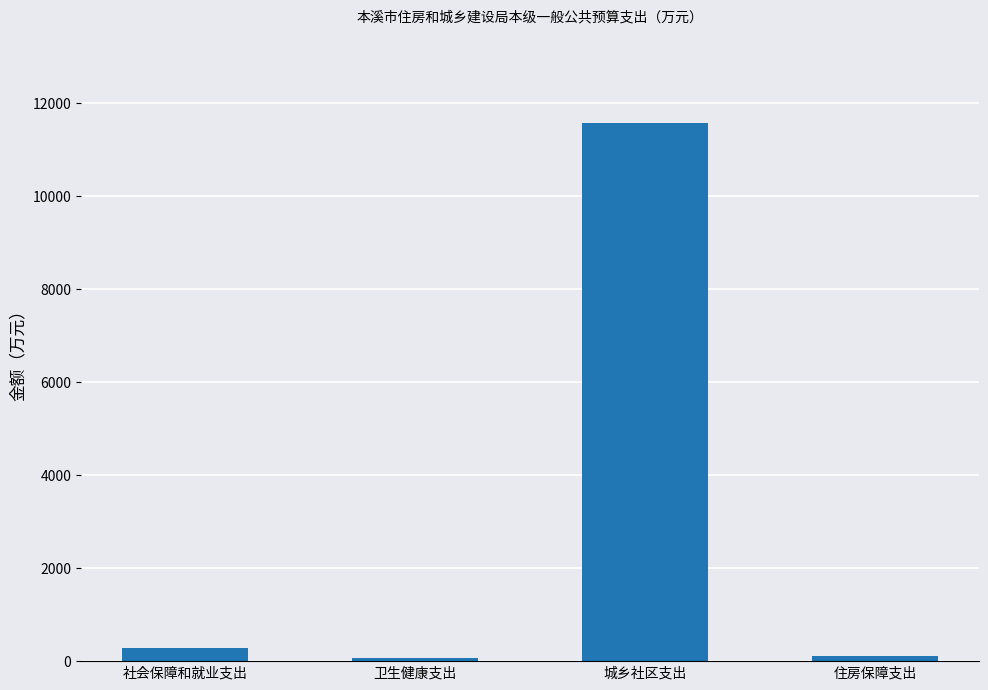

Approximately how many times larger is the value at 卫生健康支出 compared to 住房保障支出?

0.5